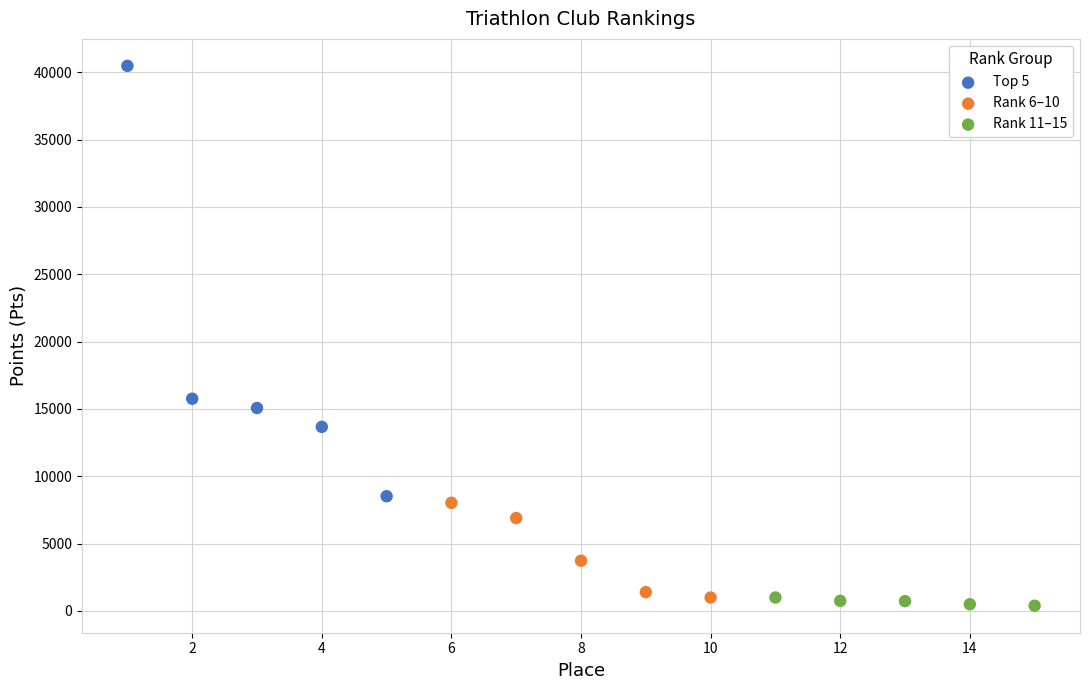

Which series reaches the maximum Y coordinate?

Top 5